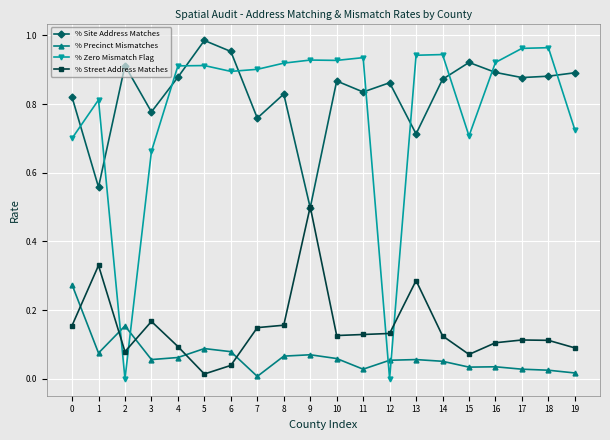

At which category does % Street Address Matches reach its first local peak?

1